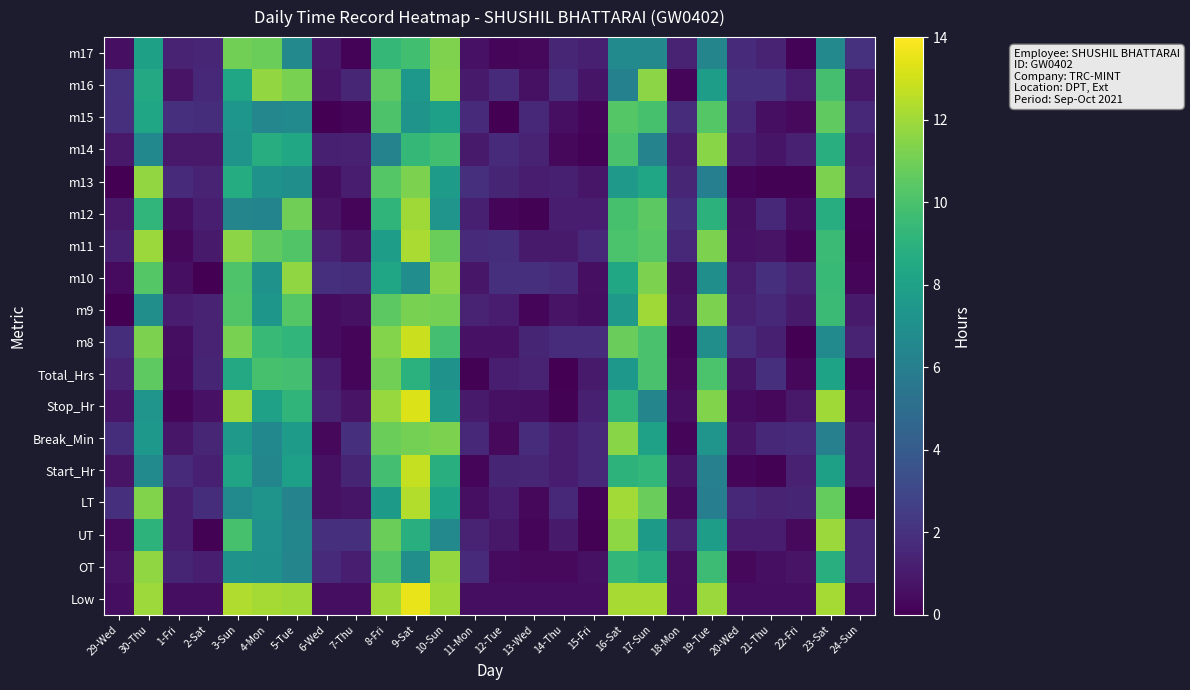

How many series are shown in this chart?

18